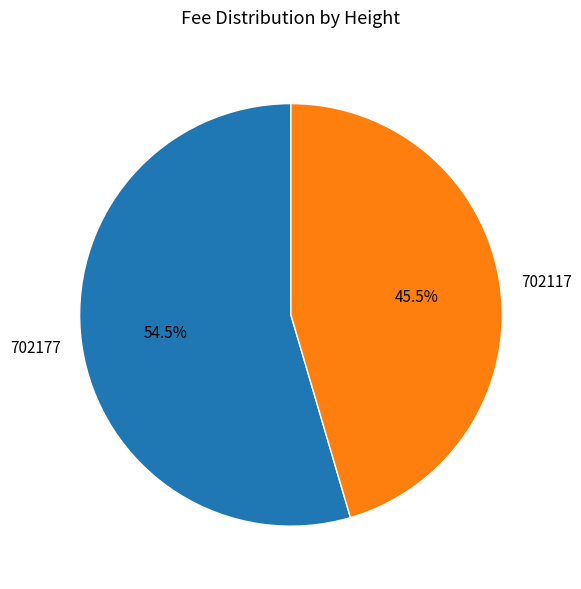

Between 702177 and 702117, which is larger?

702177